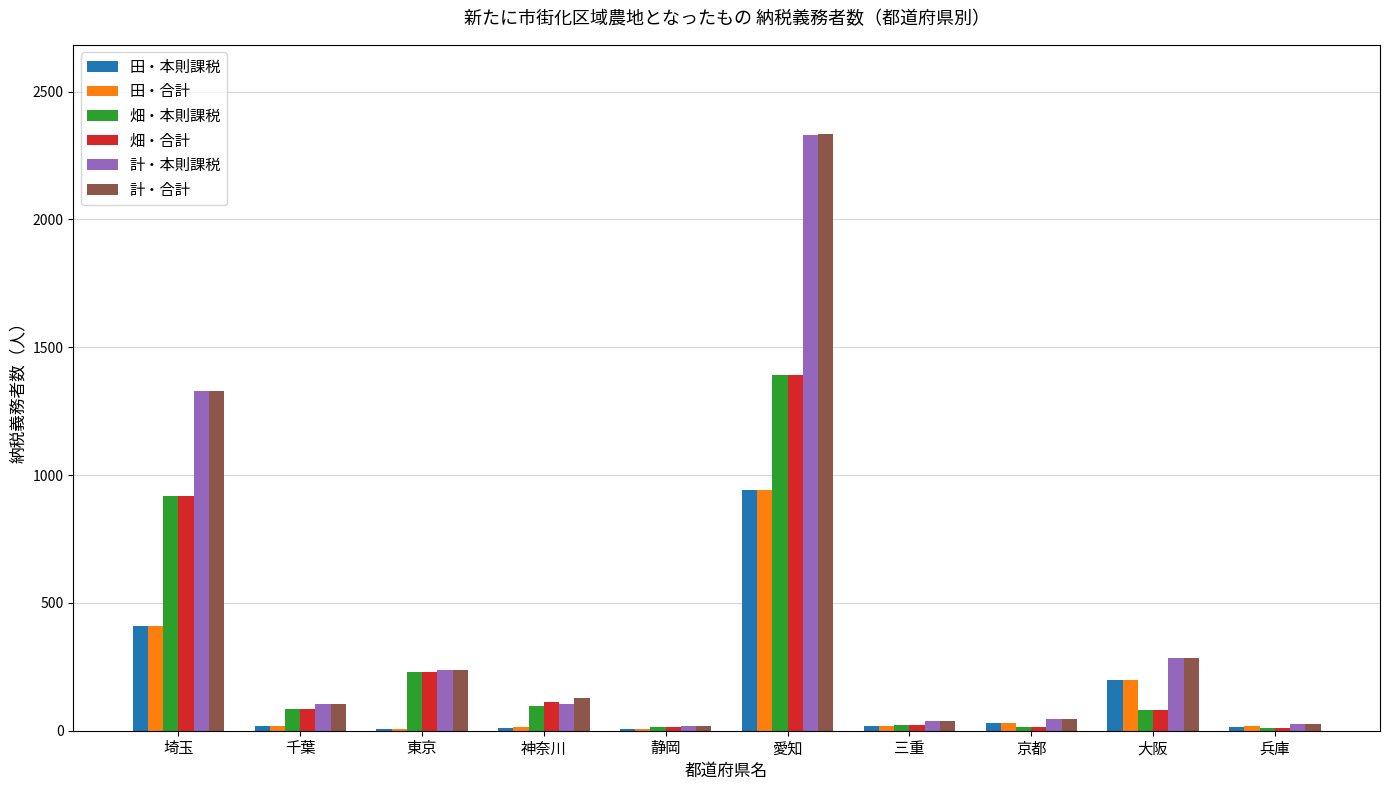

Is the value of 田・本則課税 at 東京 greater than the value of 計・合計 at 東京?

No